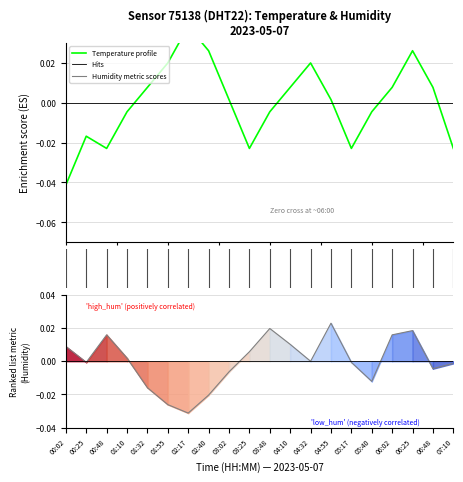

List the series in order of their peak value, highest first.

Temperature profile, Humidity (ranking metric)